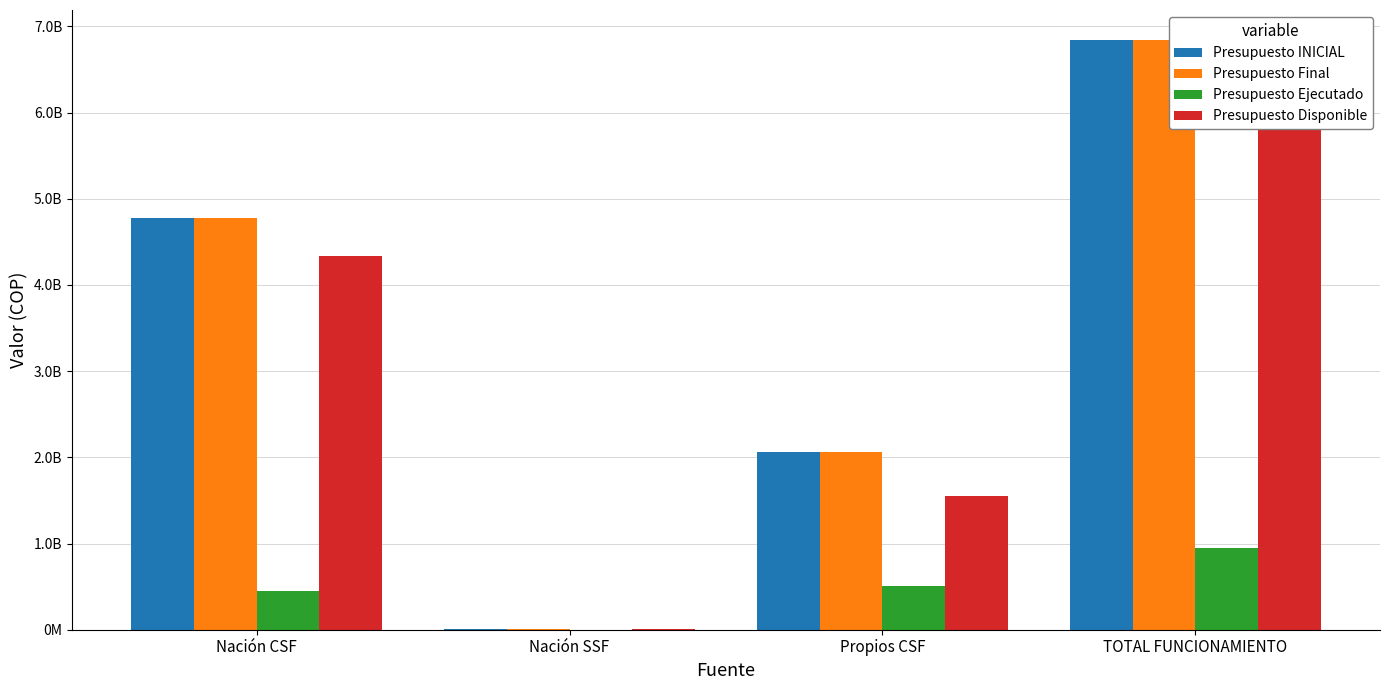

What position from the left is TOTAL FUNCIONAMIENTO?

4